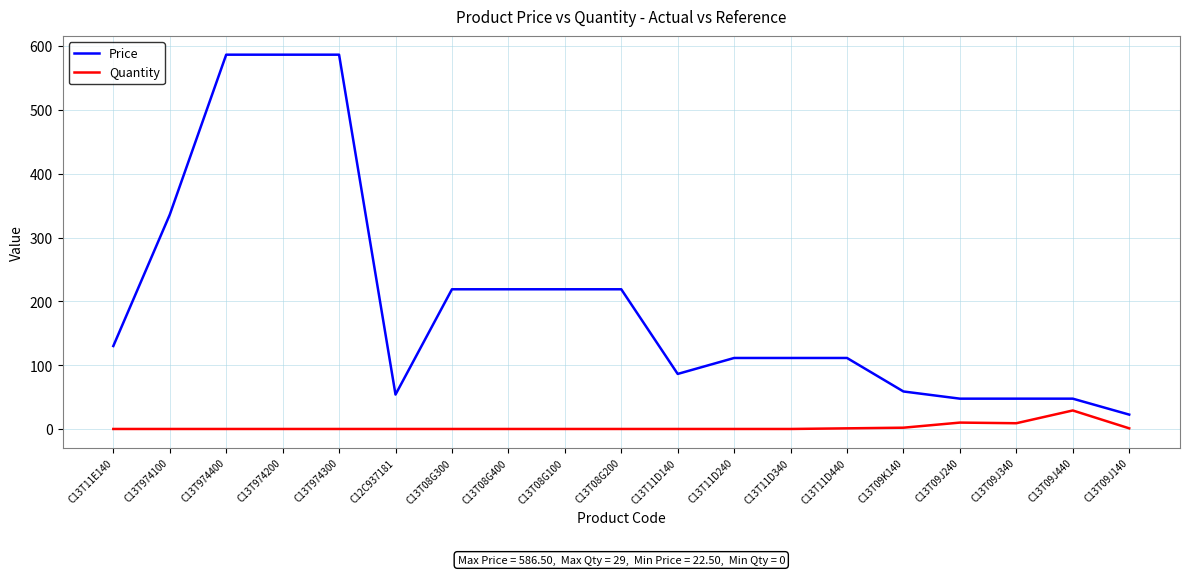

True or false: Quantity and Price intersect in this chart.

False